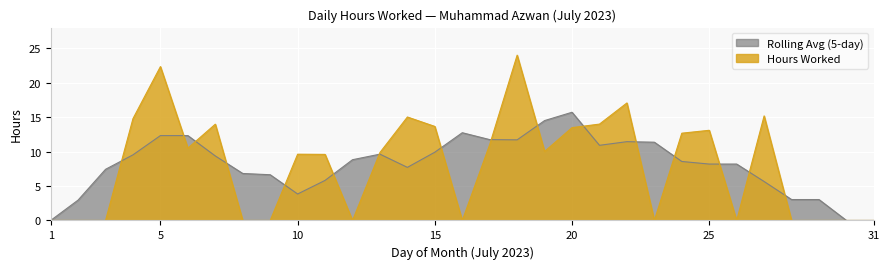

Reading right to left, transcribe all the data shown in this chart.

31=0.0	30=0.0	29=0.0	28=0.0	27=15.2	26=0.0	25=13.1	24=12.7	23=0.0	22=17.1	21=14.0	20=13.5	19=10.0	18=24.0	17=11.0	16=0.0	15=13.7	14=15.0	13=9.9	12=0.0	11=9.6	10=9.6	9=0.0	8=0.0	7=14.0	6=10.5	5=22.3	4=14.8	3=0.0	2=0.0	1=0.0